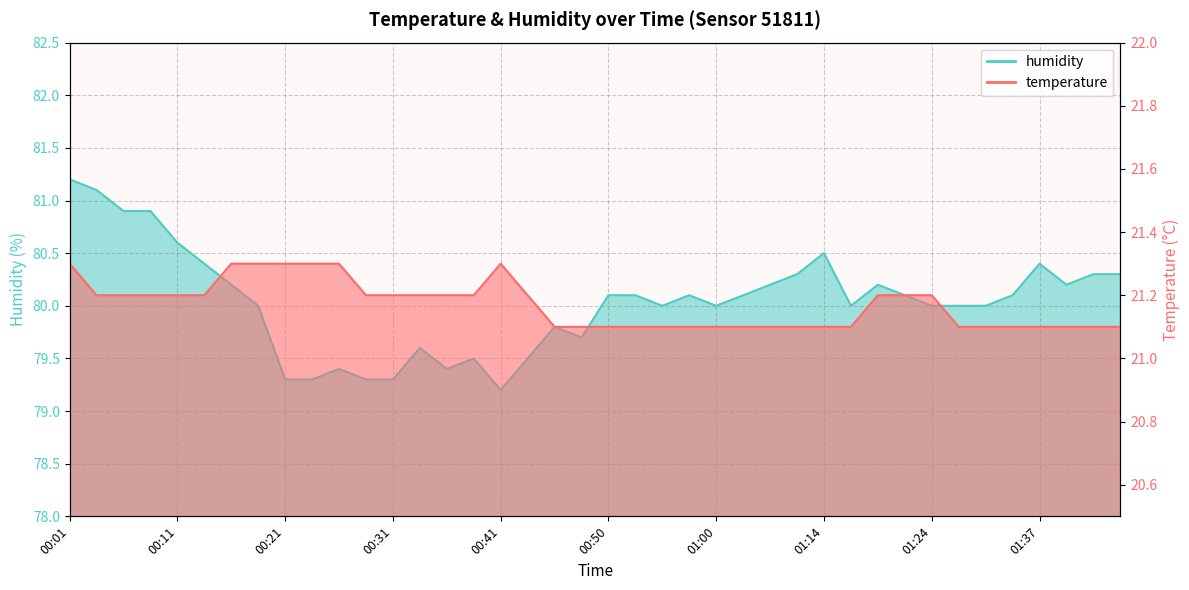

List the labels in order of temperature value, smallest first.

00:46, 00:48, 00:50, 00:53, 00:55, 00:58, 01:00, 01:03, 01:05, 01:08, 01:14, 01:16, 01:30, 01:32, 01:35, 01:37, 01:40, 01:42, 01:45, 00:04, 00:06, 00:09, 00:11, 00:14, 00:28, 00:31, 00:33, 00:36, 00:38, 00:43, 01:19, 01:21, 01:24, 00:01, 00:16, 00:18, 00:21, 00:23, 00:26, 00:41